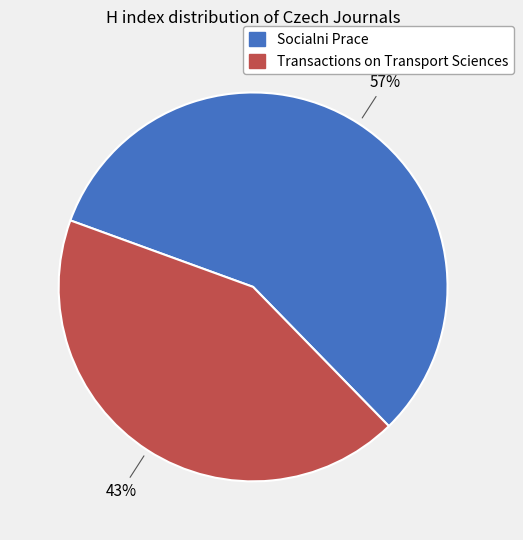

What is the largest slice in the pie chart?

Socialni Prace